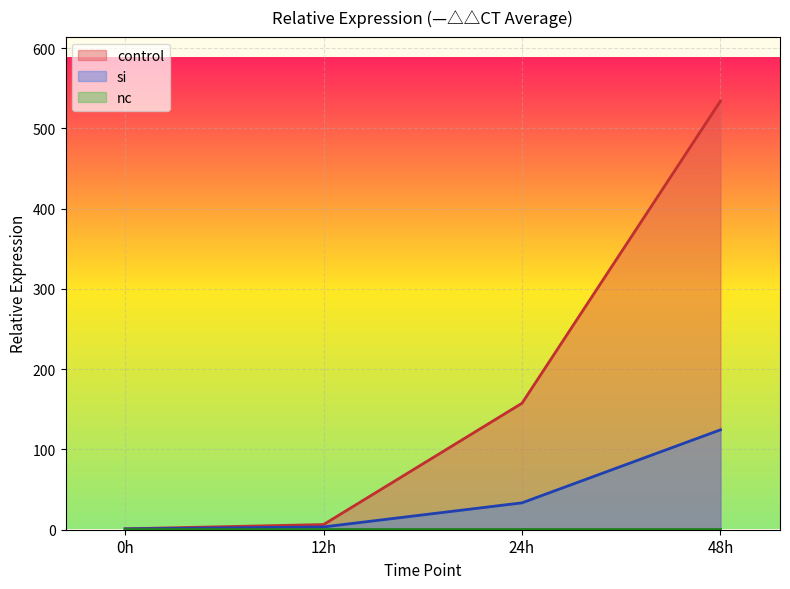

Is it true that control equals 157.6 at 24h?

True